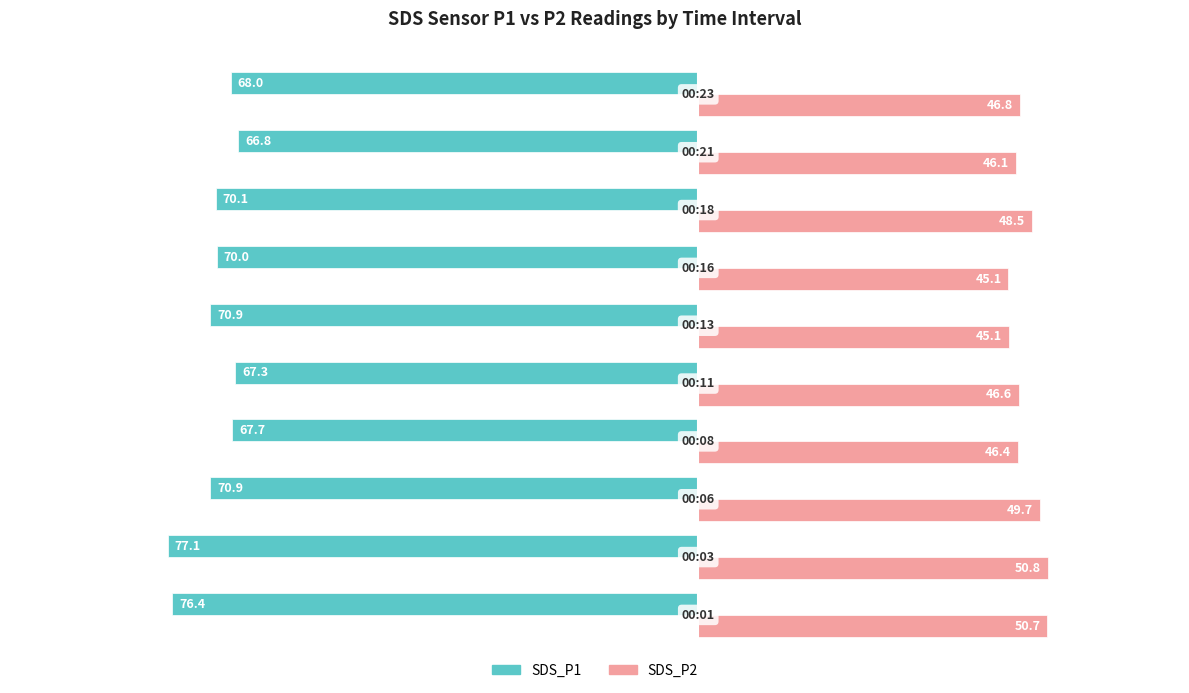

List the series in order of their peak value, highest first.

SDS_P2, SDS_P1